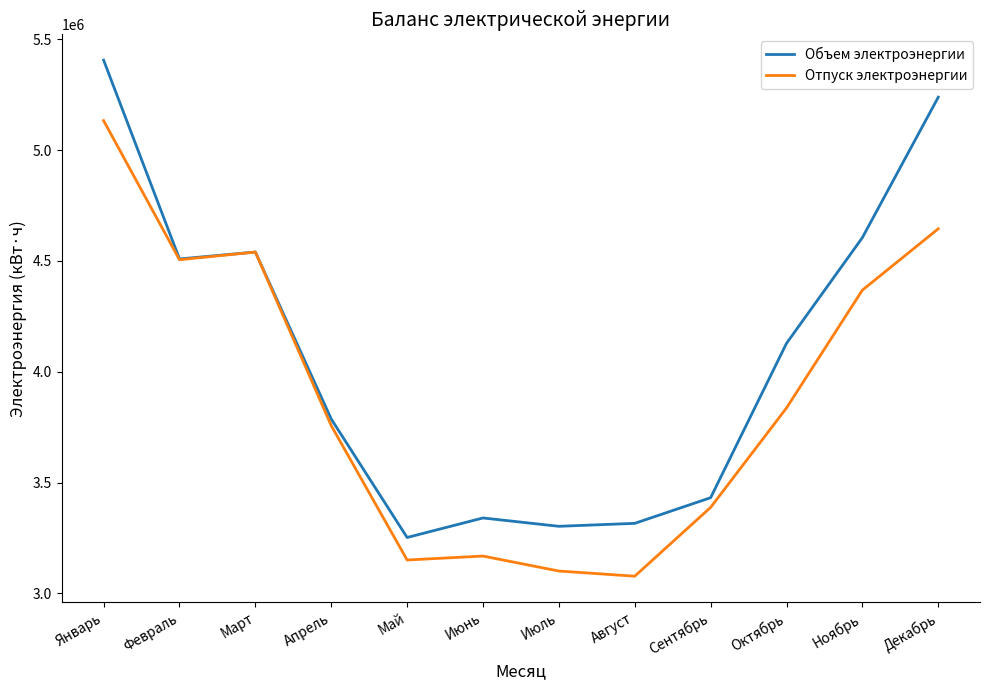

Between Апрель and Октябрь, which series saw the biggest shift?

Объем электроэнергии